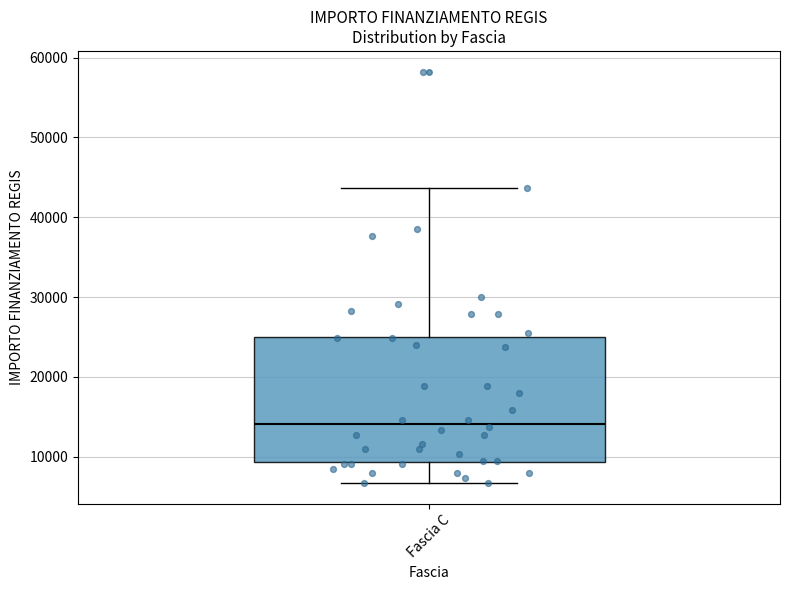

Read this box plot against the y-axis: the position of the median line, the range covered by the box, and the ends of both whiskers. The values are not printed on the chart, so give them approximately, as read against the axis.

median 14000, box 9000 to 25000, whiskers 7000 to 44000